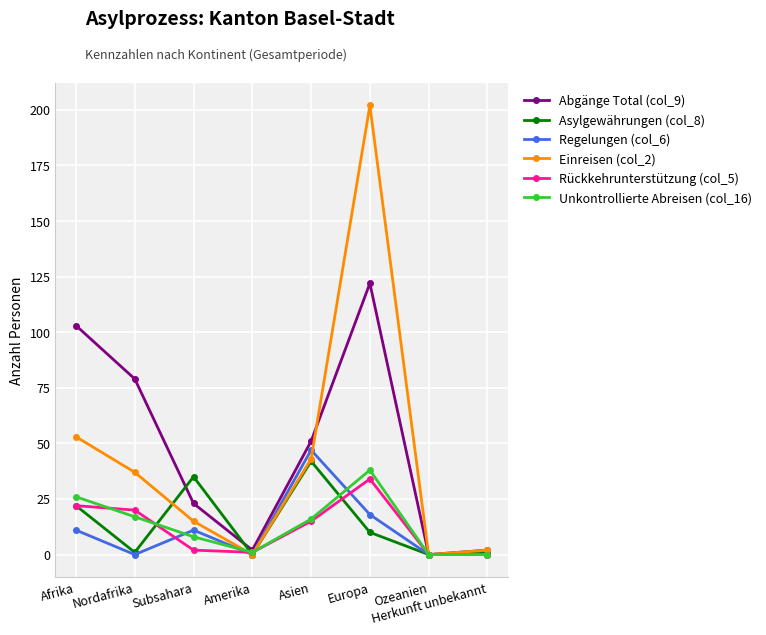

True or false: Einreisen (col_2) has more than 0 points higher than both neighbors.

True